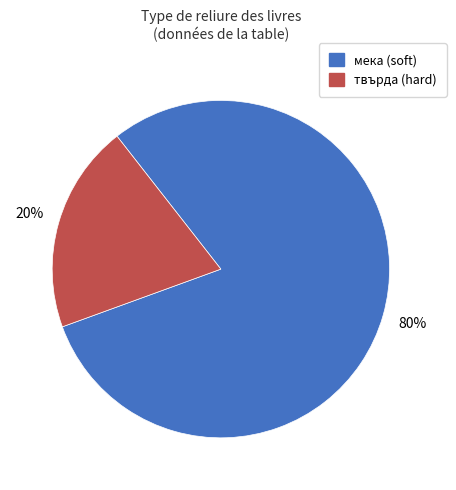

To the nearest percent, what is the difference between the largest and smallest slice percentages?

60%